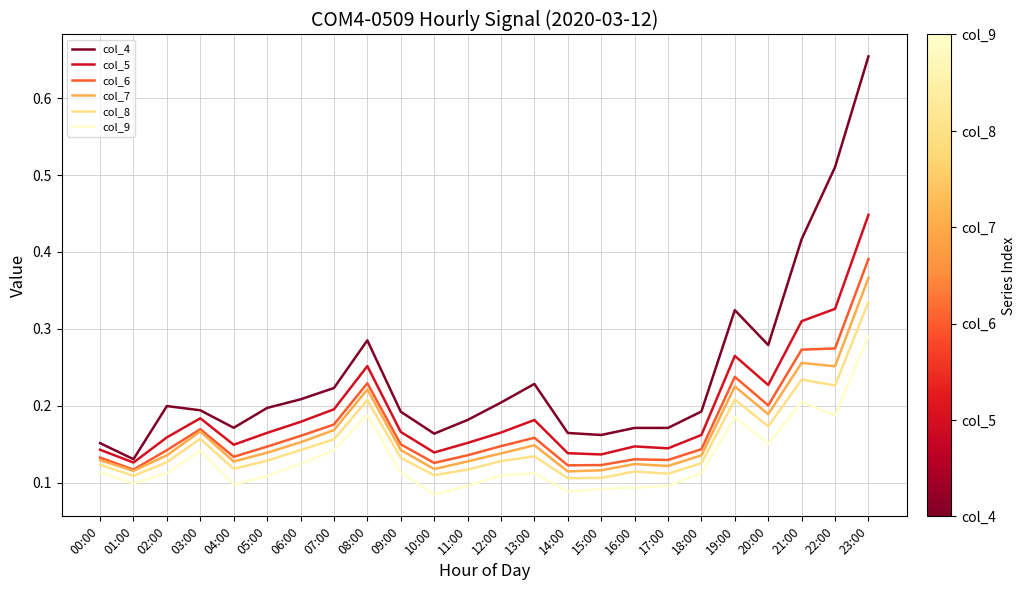

Which series has the largest total across all categories?

col_4